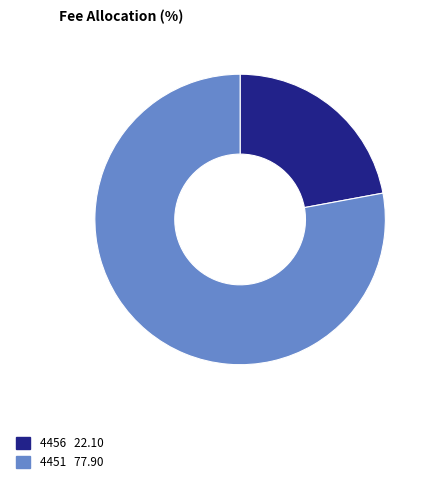

Is the sum of 4451 and 4456 greater than half?

Yes